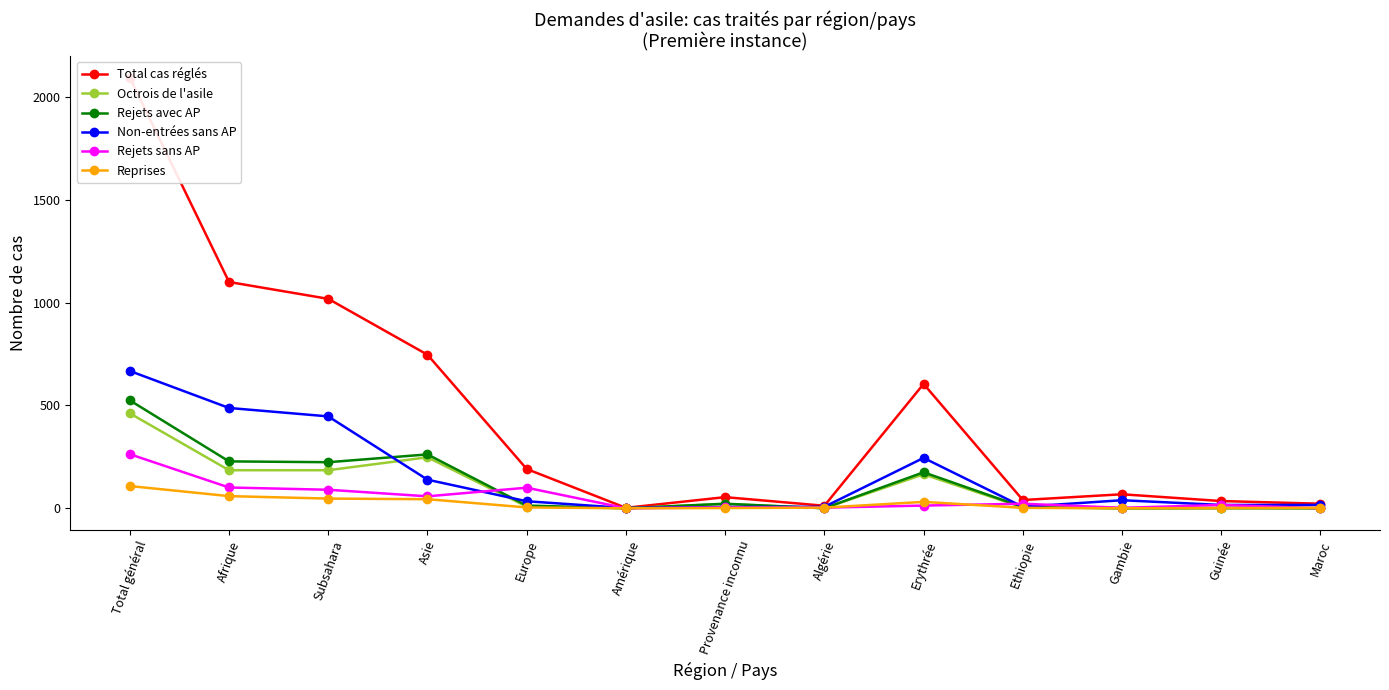

How many values in Rejets avec AP are above zero?

9